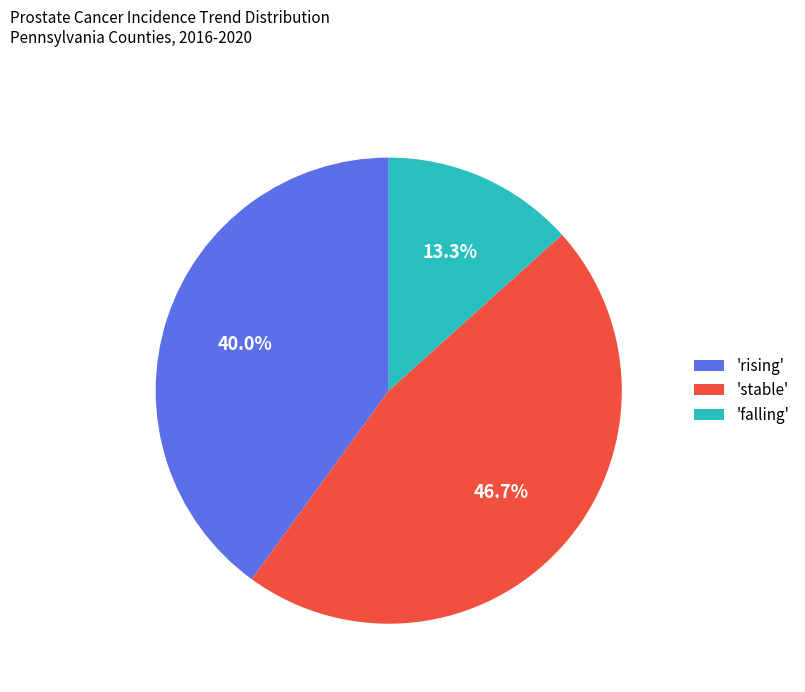

Does 'falling' represent more than half of the total?

No